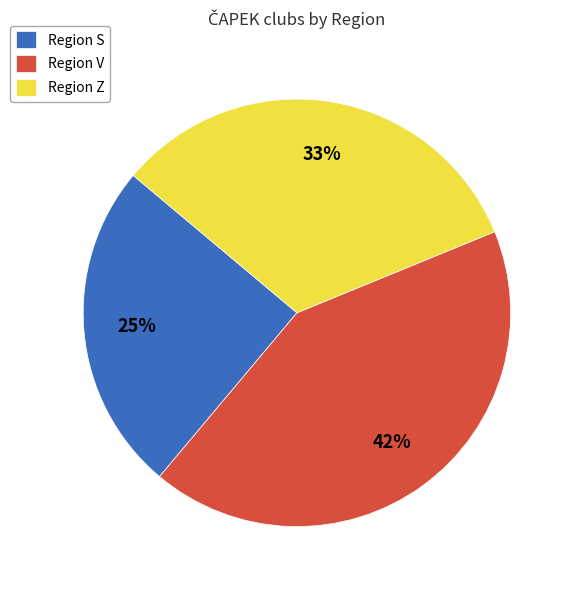

How many slices are in this pie chart?

3